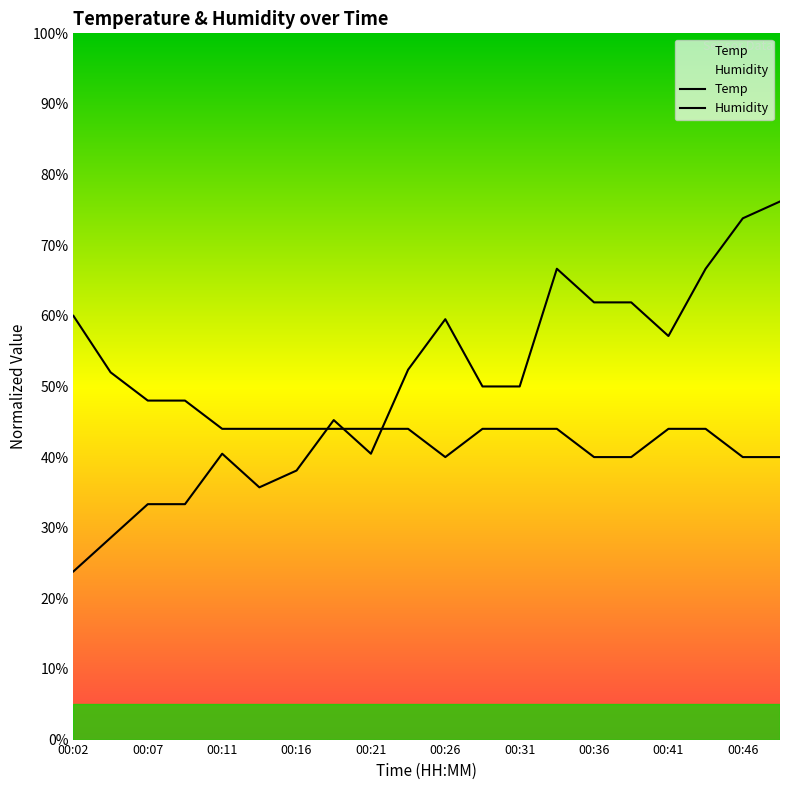

At which label does Humidity reach its peak?

00:48